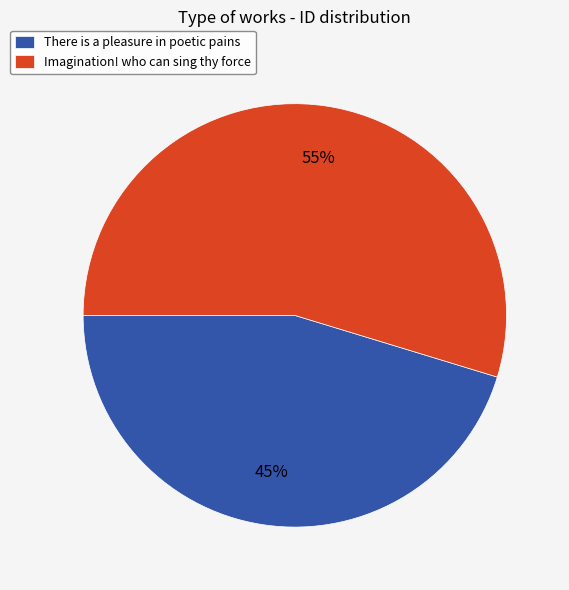

To the nearest percent, what is the combined percentage of There is a pleasure in poetic pains and Imagination! who can sing thy force?

100%